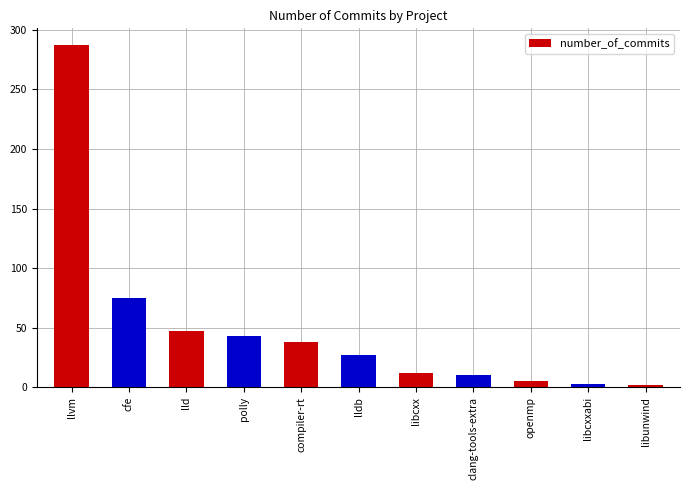

Between libcxxabi and polly, which is larger?

polly